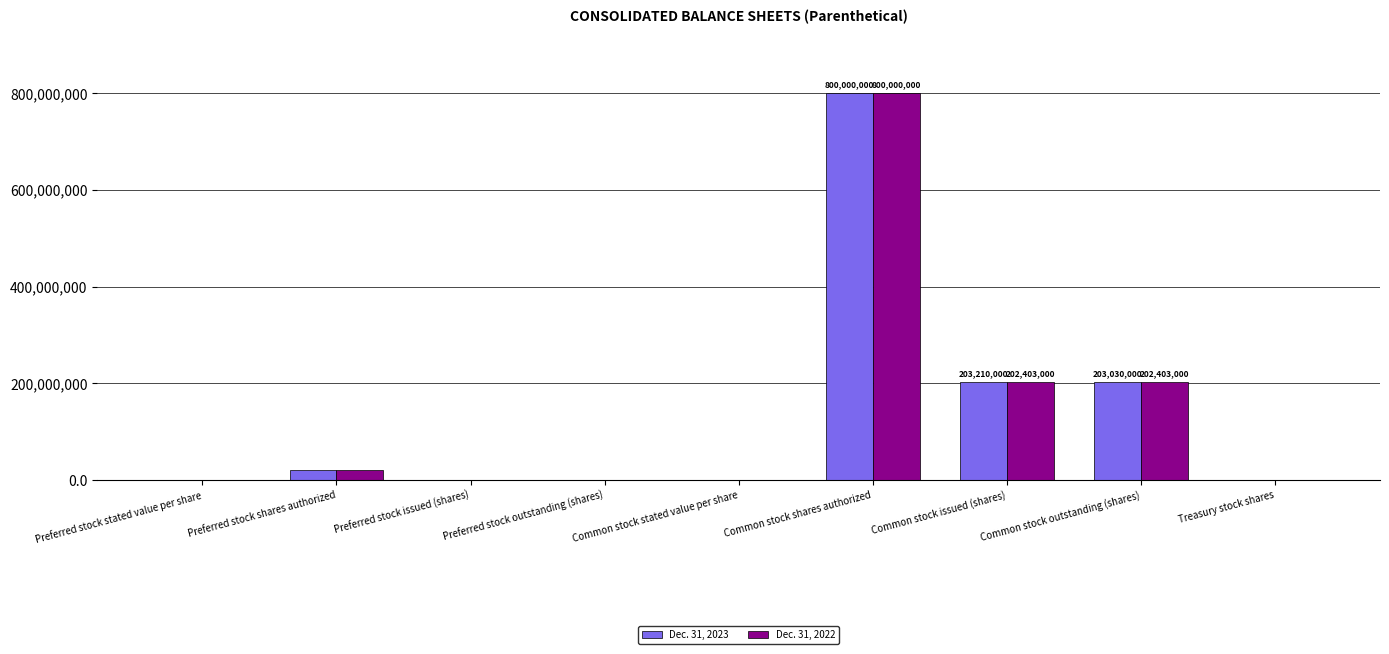

Are the bars grouped side by side (vs. stacked)?

Yes